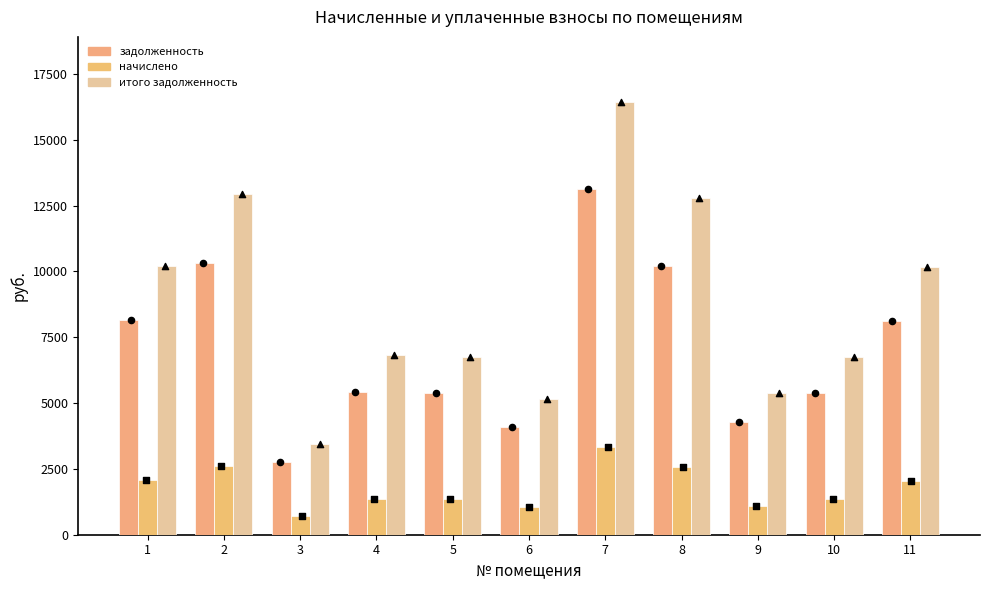

What is the total value across all series at 7?

32890.0